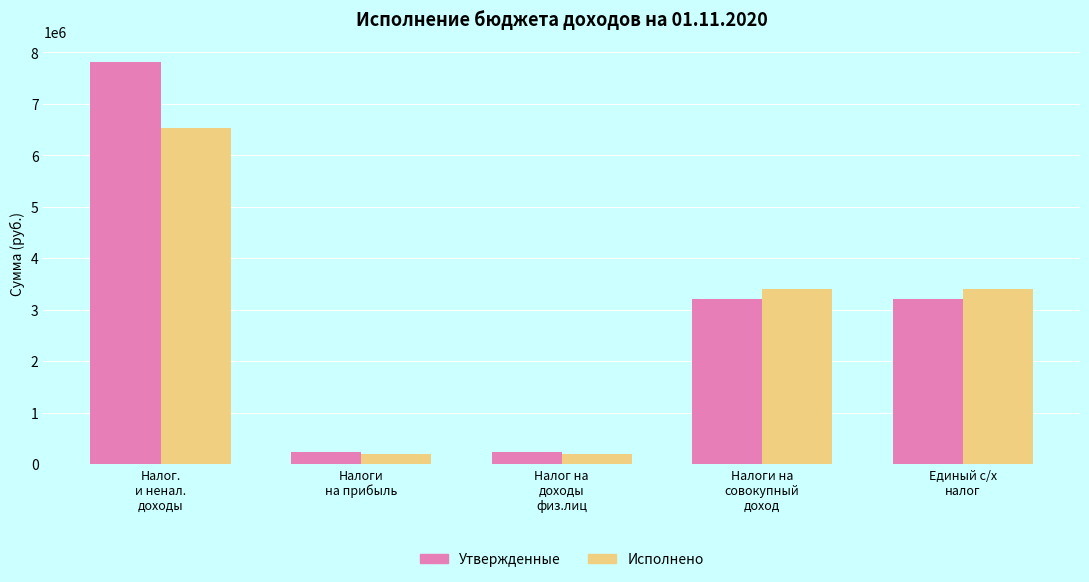

Count the number of categories in the chart.

5